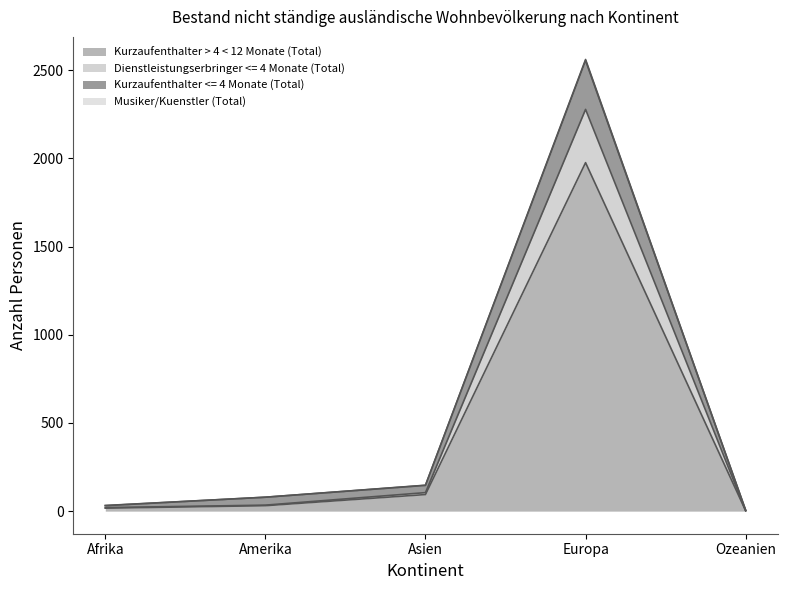

What is the minimum value shown in the chart?

2